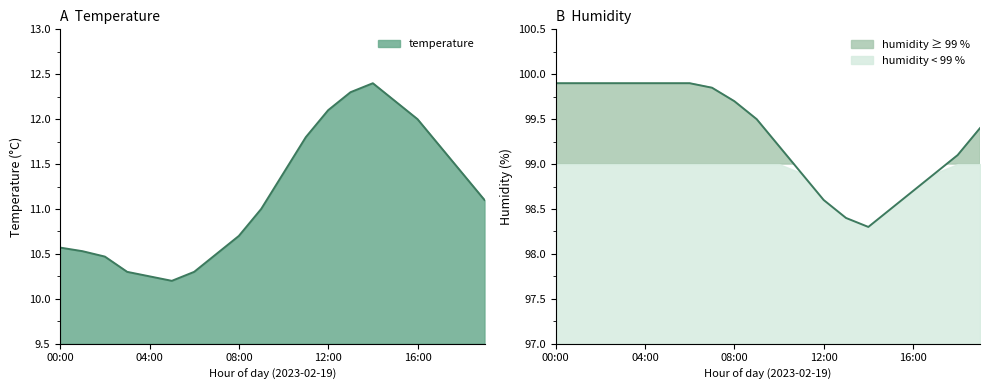

What value does the humidity series have at 15:00?

98.5